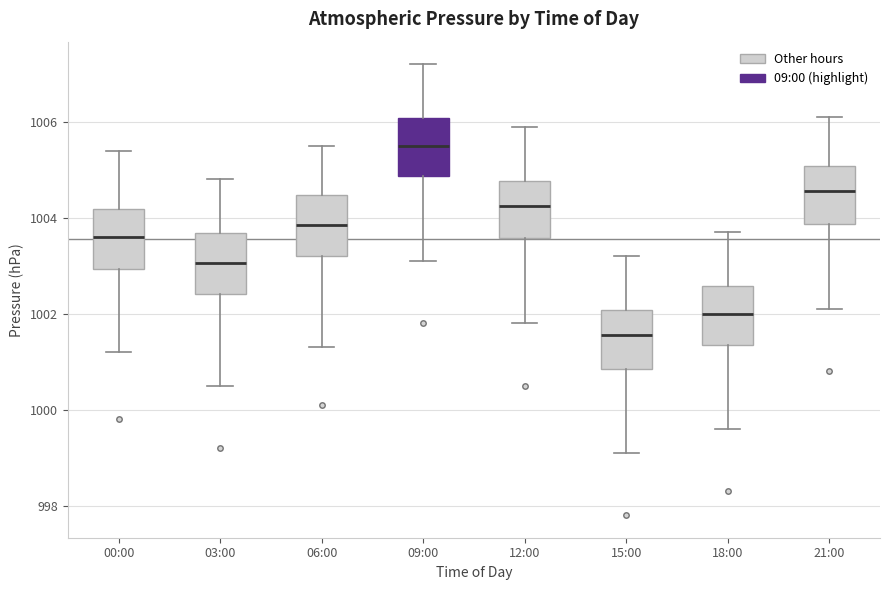

Which box has the highest median line?

09:00